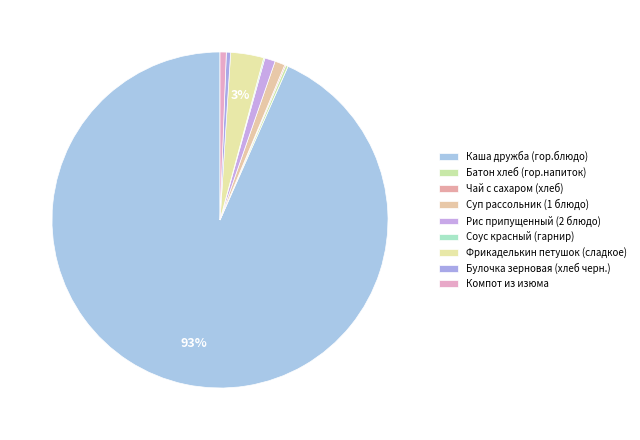

To the nearest percent, what portion does Суп рассольник (1 блюдо) represent?

1%